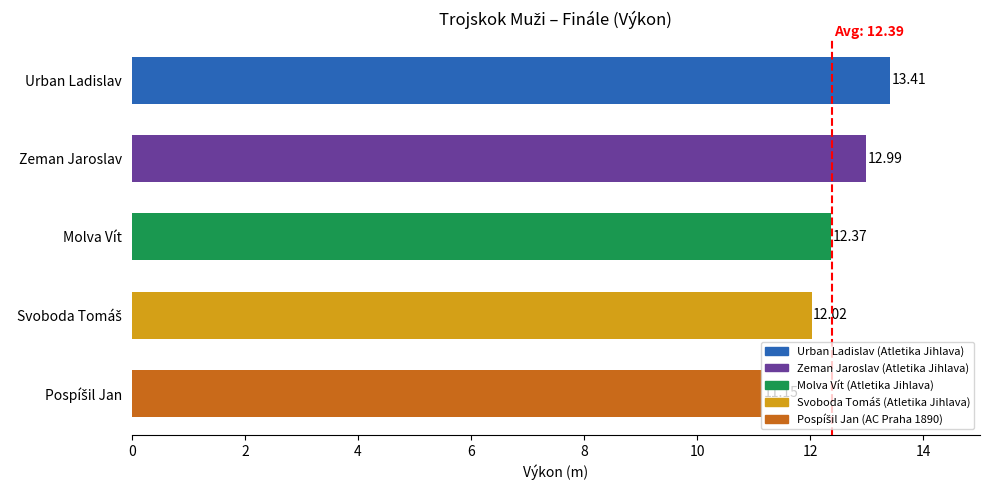

What is the smallest value displayed?

11.2